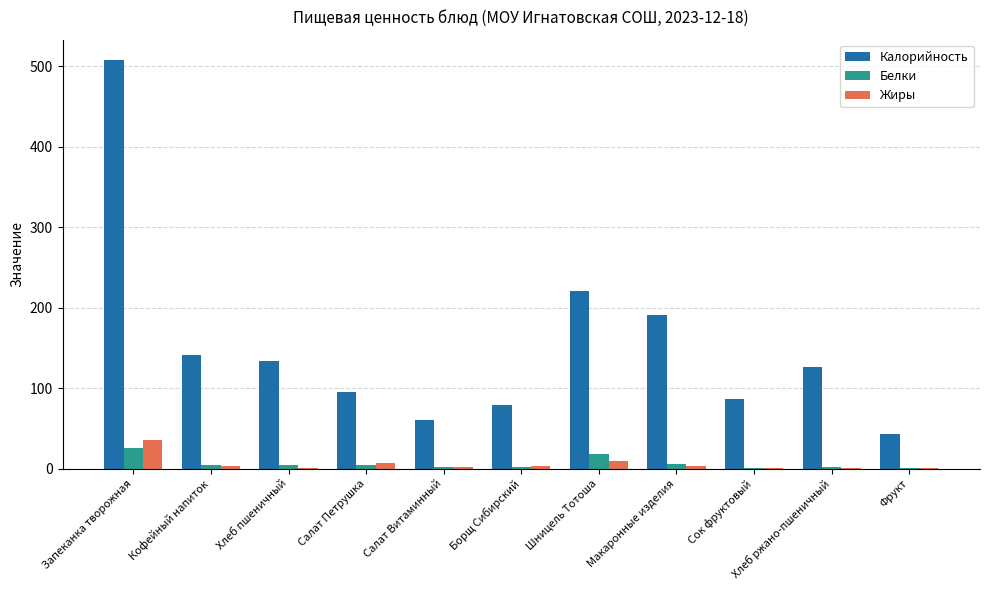

Which label corresponds to the largest value in the chart?

Запеканка творожная